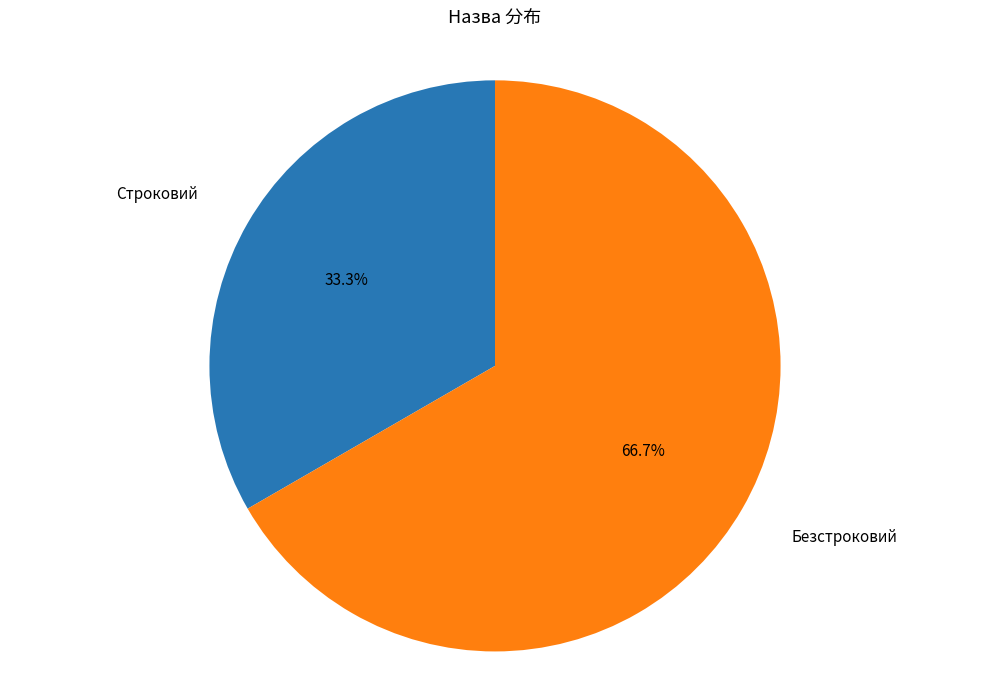

Is there any slice that represents more than half of the pie?

Yes